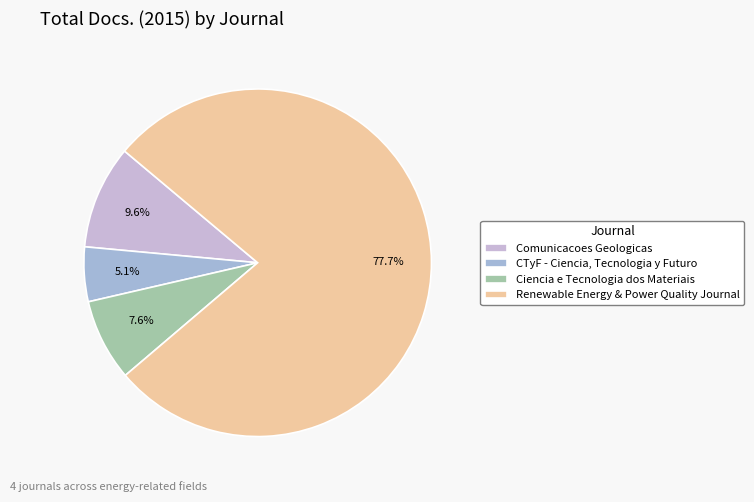

What is the majority slice?

Renewable Energy and Power Quality Journal